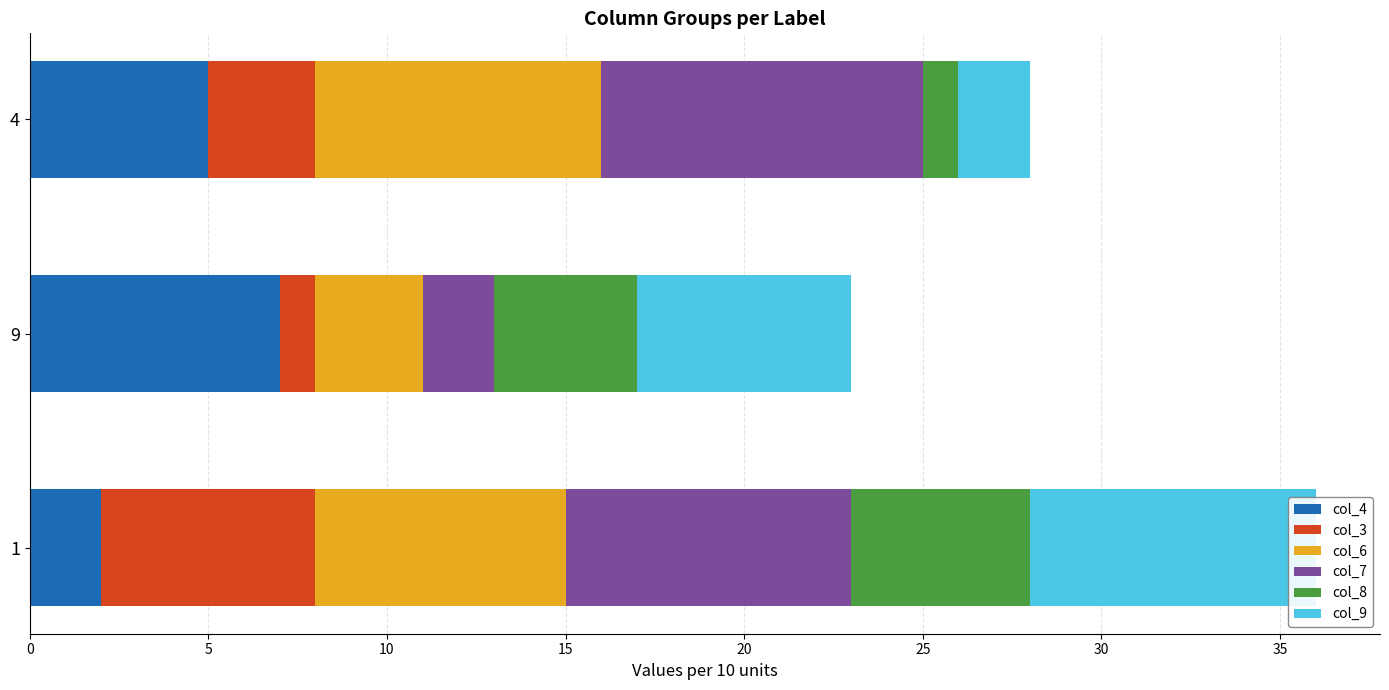

What is the average value of the col_4 series?

5